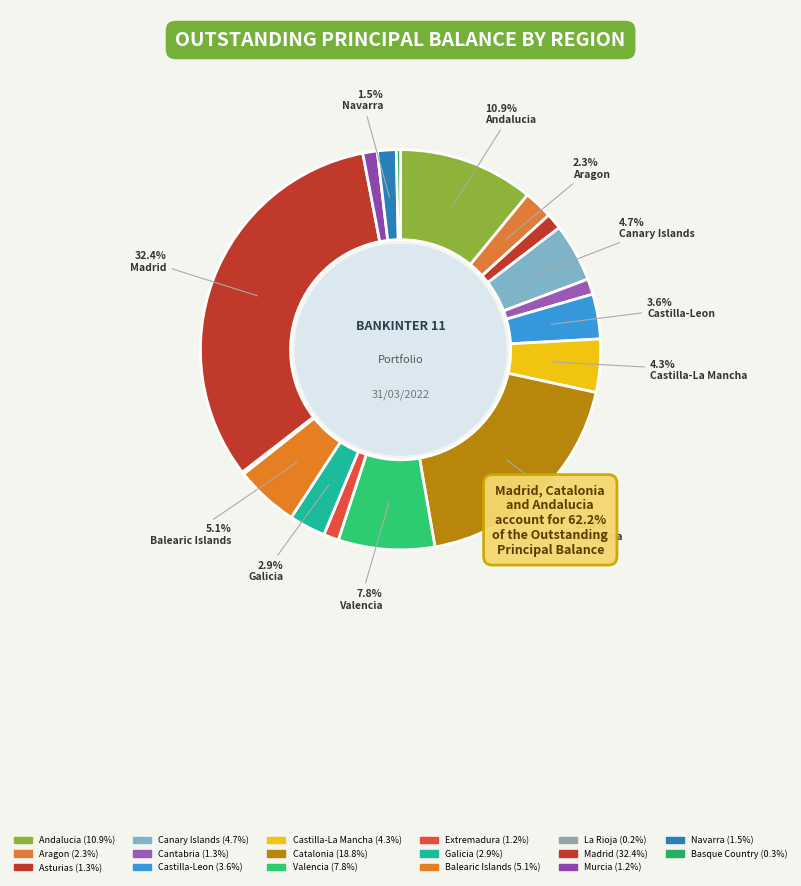

Which slice is the smallest?

La Rioja